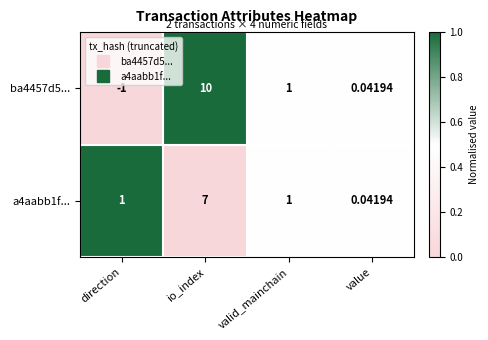

Between direction and valid_mainchain, which series saw the biggest shift?

ba4457d5...